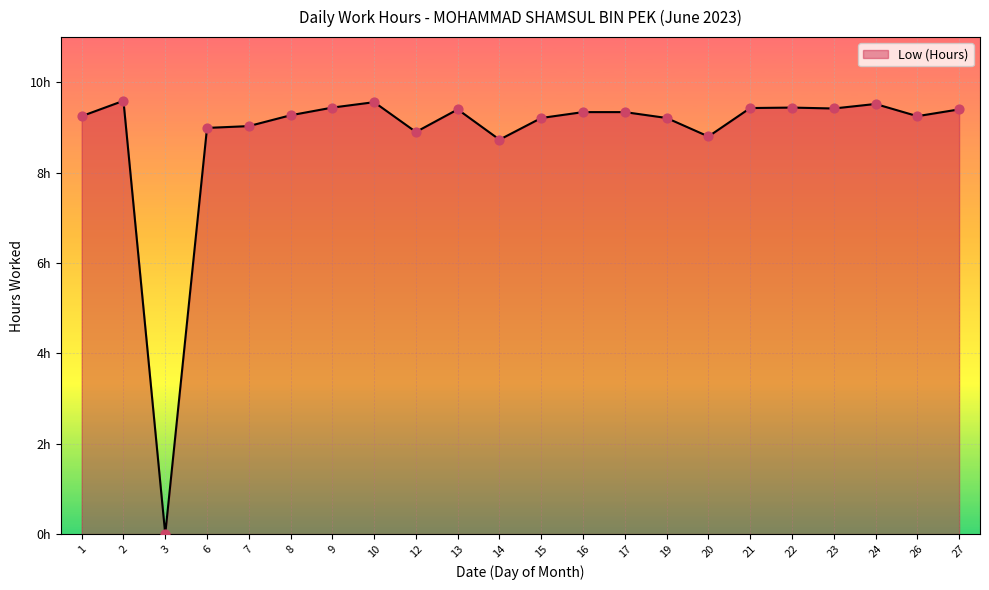

What is the change in value from 16 to 23?

+0.1